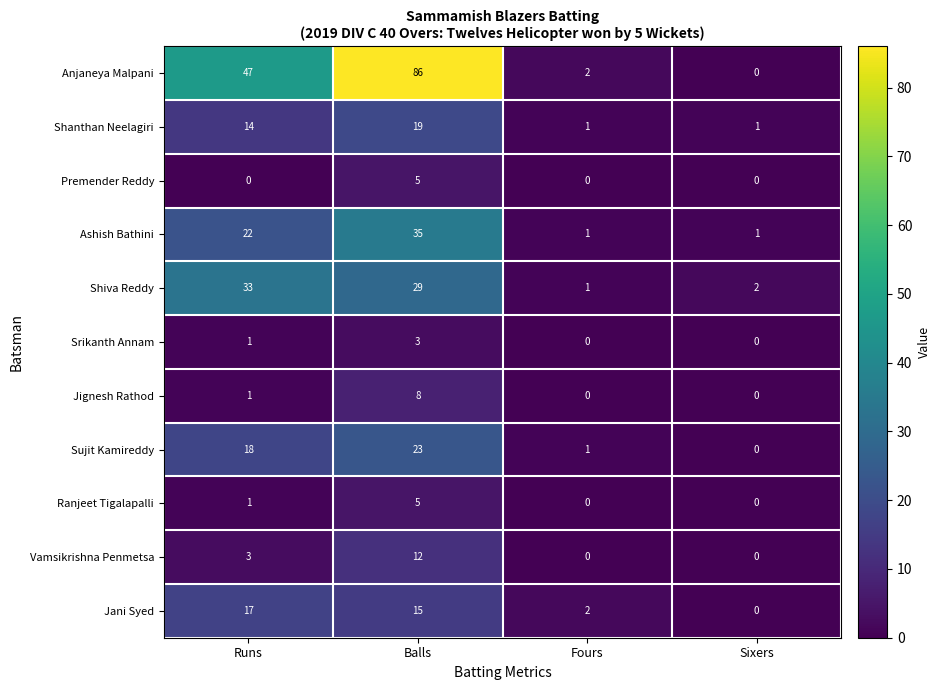

What is the total value across all series at Balls?

240